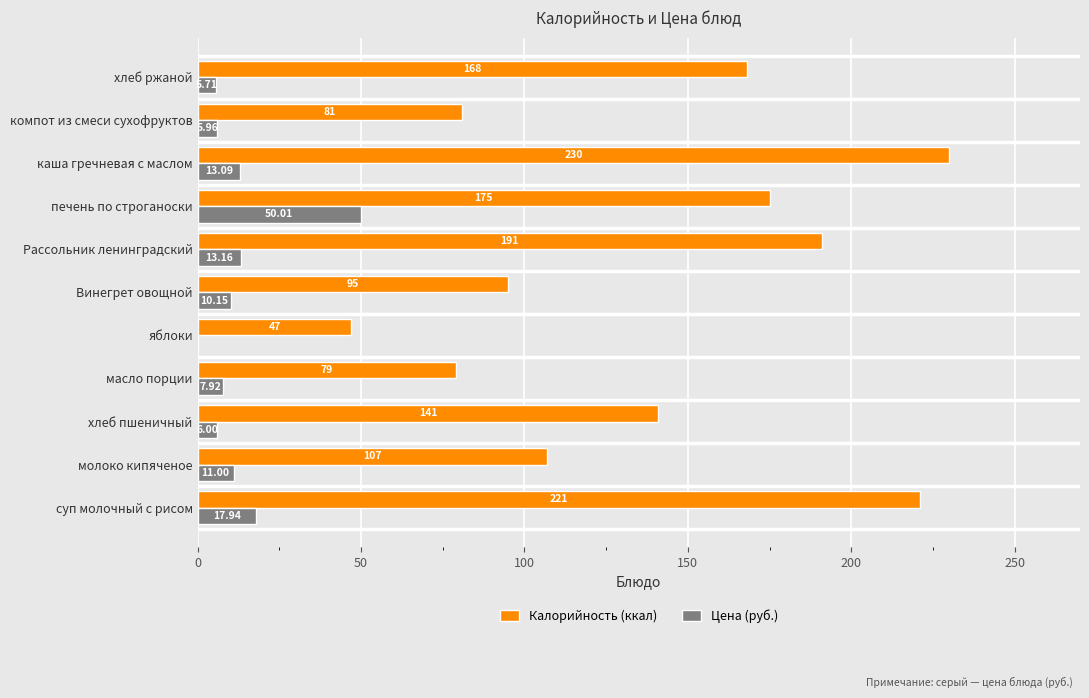

Is the value of Цена (руб.) at масло порции greater than the value of Калорийность (ккал) at масло порции?

No